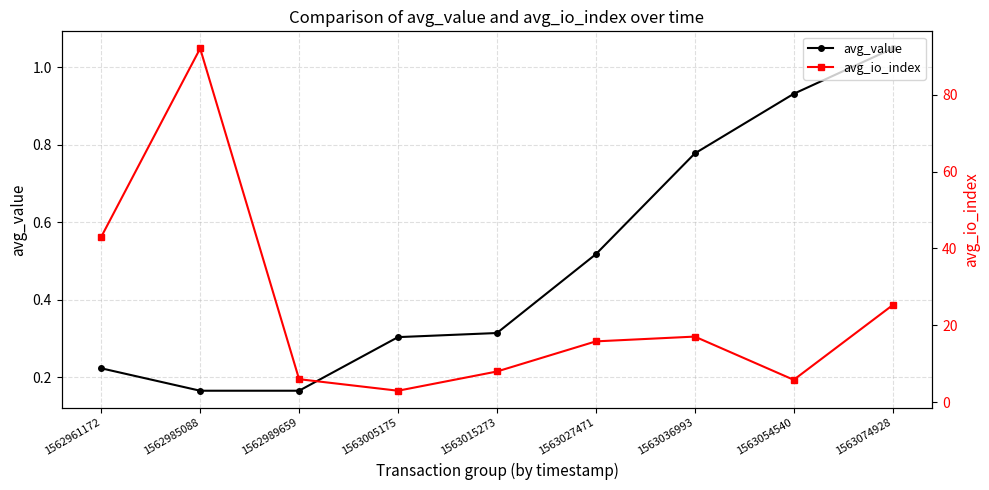

How many interior local peaks does the avg_io_index series have?

2